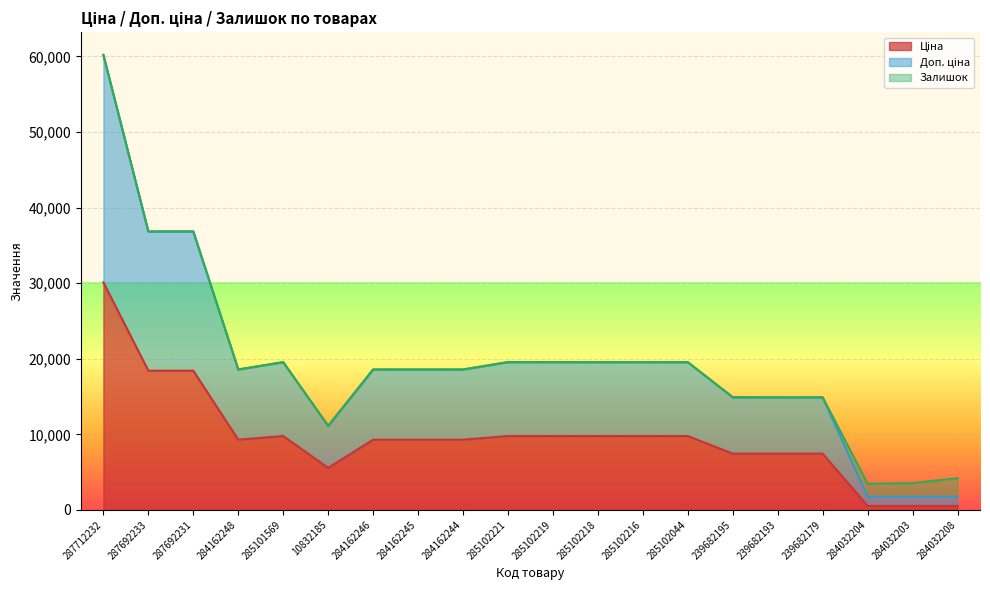

At which category is the sum across all series the highest?

287712232